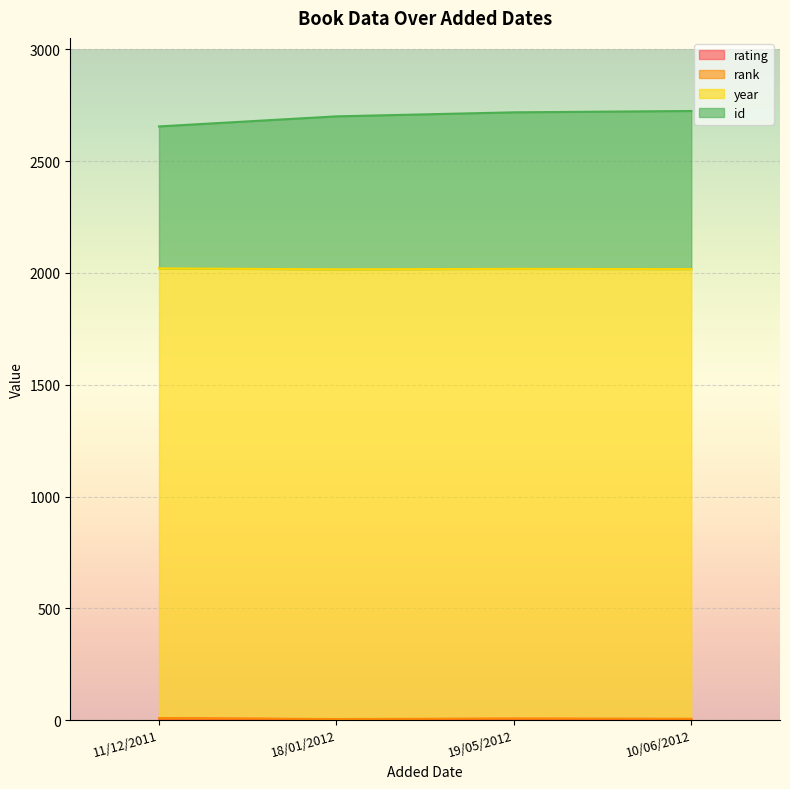

Reading left to right, list all the values displayed in this chart.

rating: 6	5	8	4
rank: 1	1	1	1
year: 2011	2011	2011	2011
id: 700	707	635	684